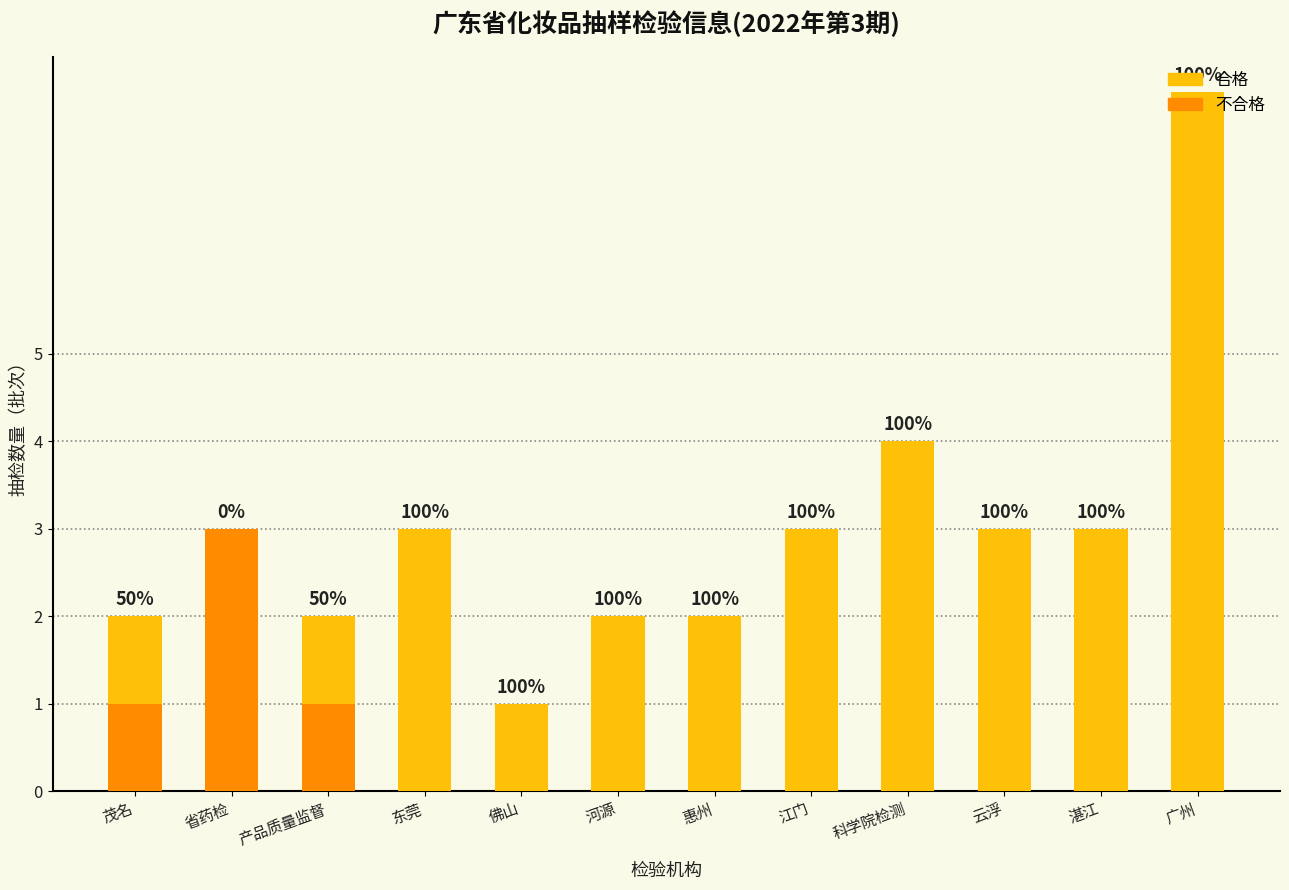

Which series changed the most between 茂名 and 惠州?

不合格